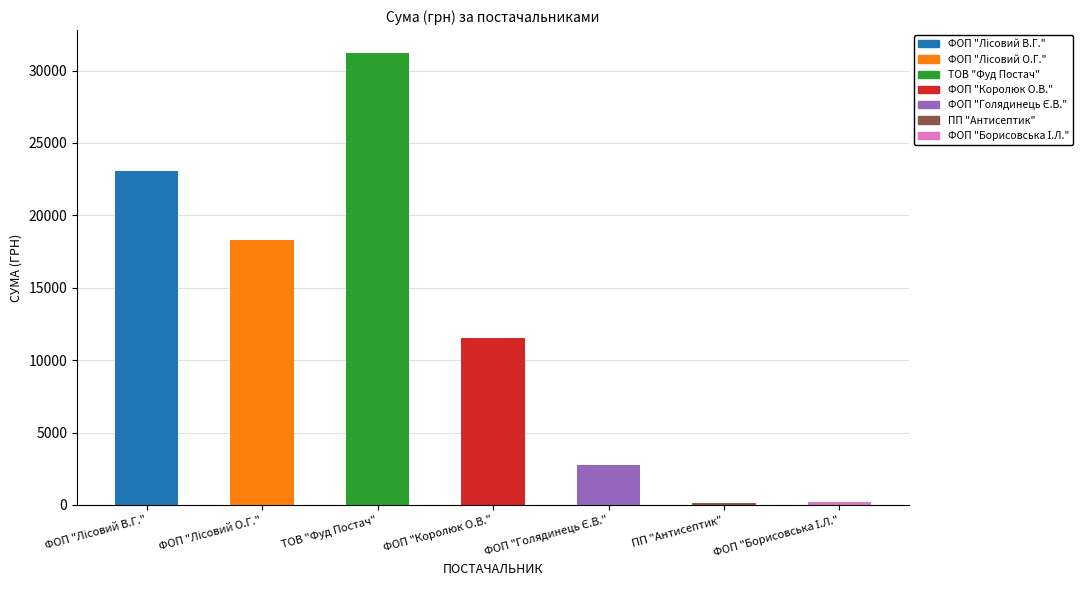

Which category has the lowest value across all series?

ПП "Антисептик"